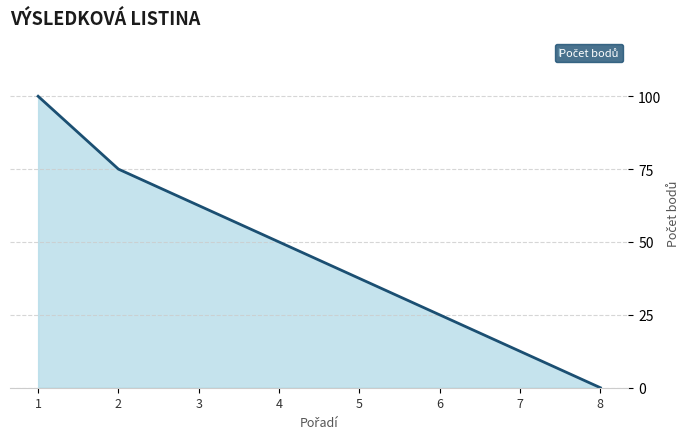

Which has a higher value, 4 or 3?

3